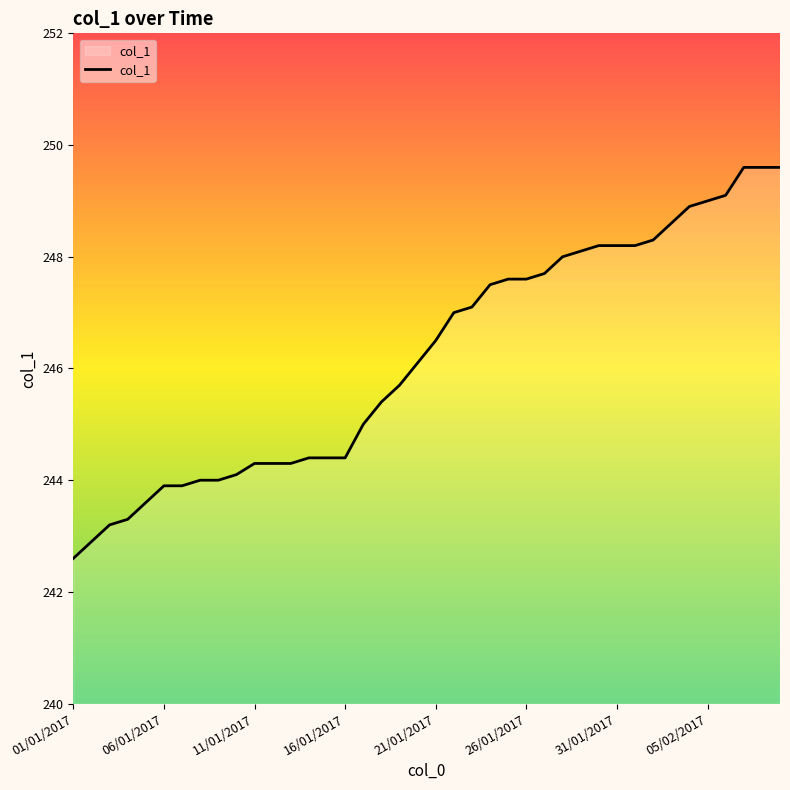

What is the maximum value shown in the chart?

249.6